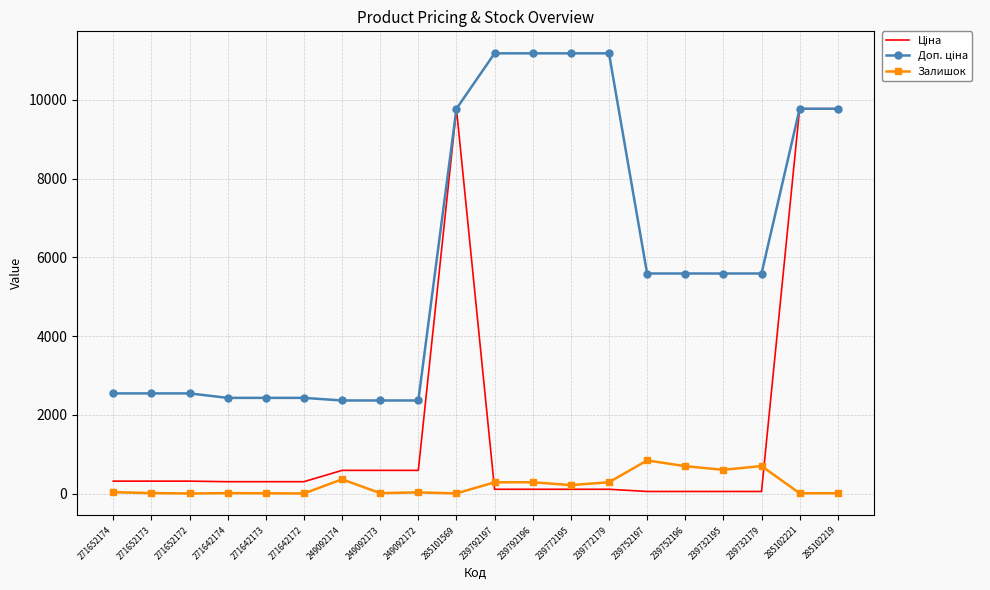

The value of Залишок at 239792197 is 289.0. True or false?

True